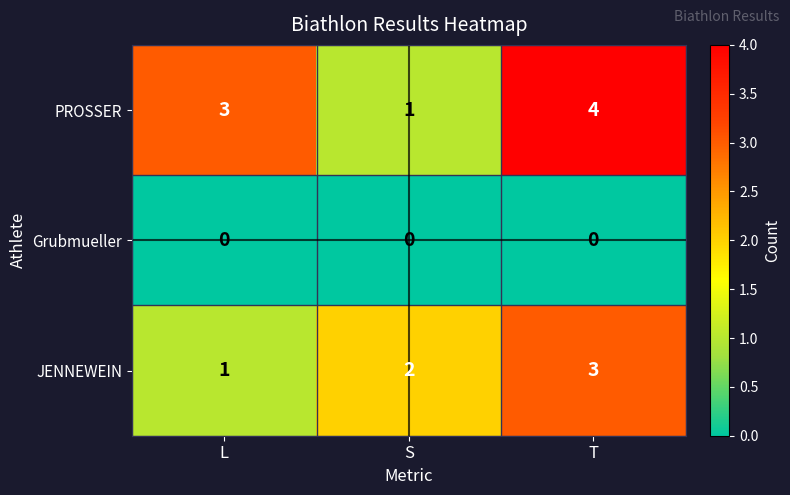

At which category is the sum across all series the highest?

T